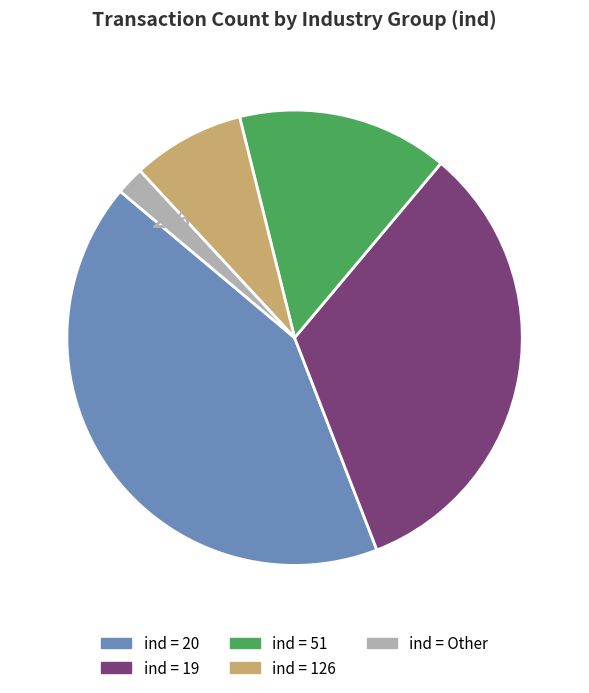

To the nearest percent, what is the average slice percentage?

20%